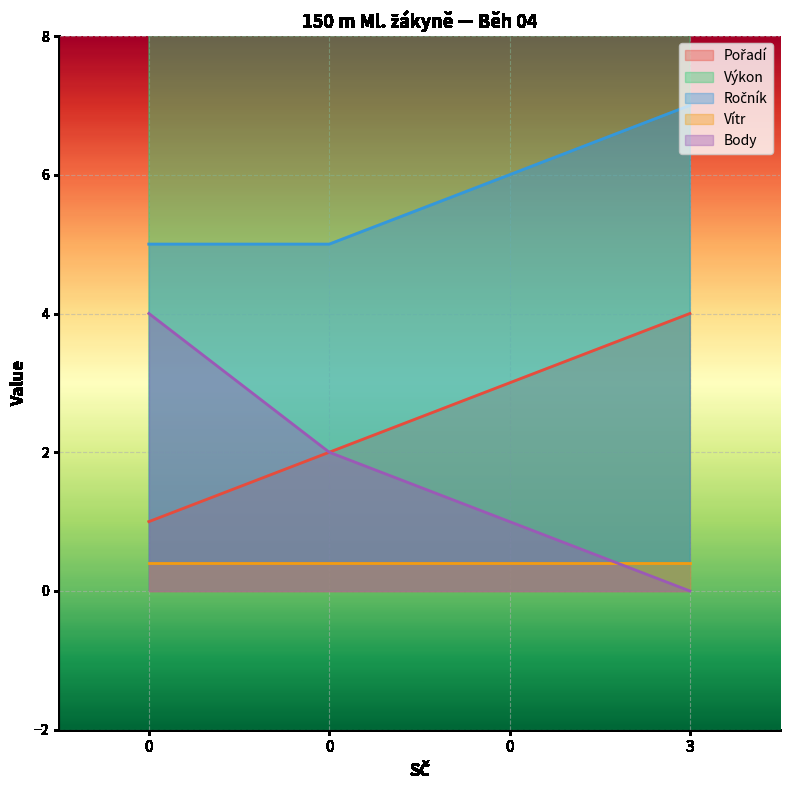

What is the spread (max minus min) of values at 0?

22.2